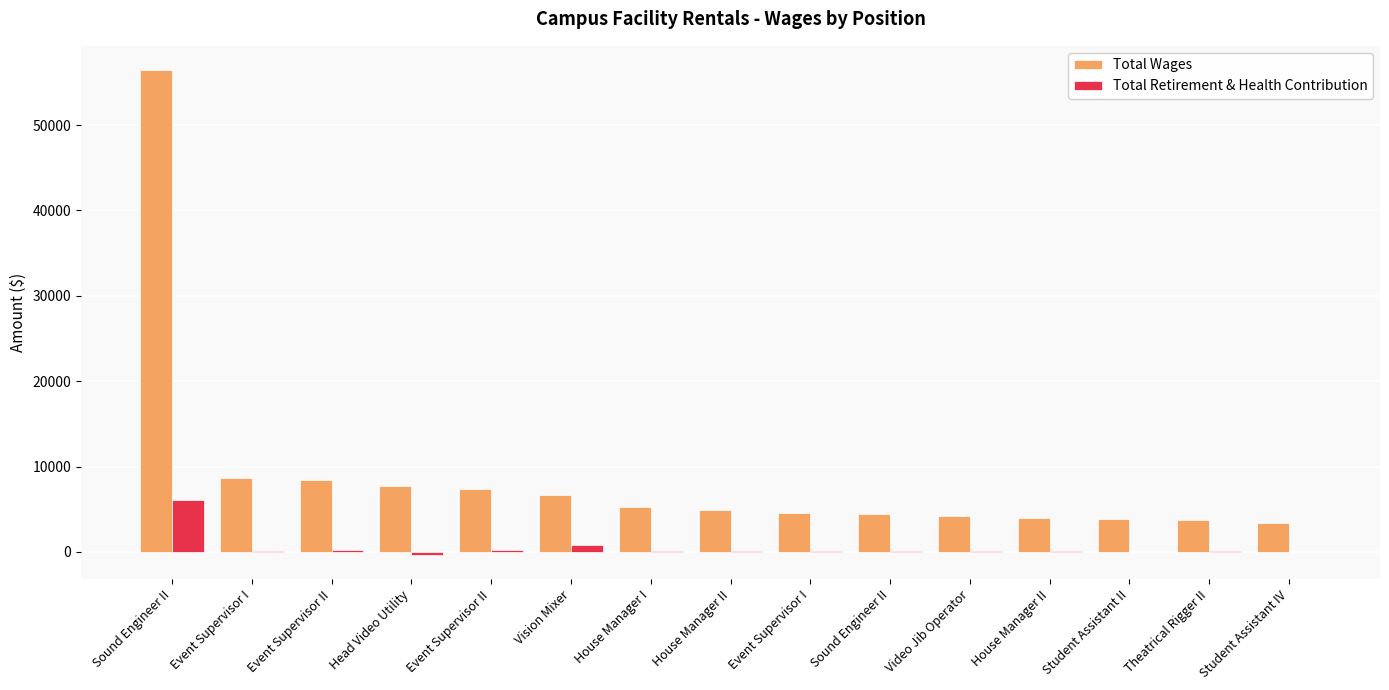

How many distinct data groups are displayed?

2